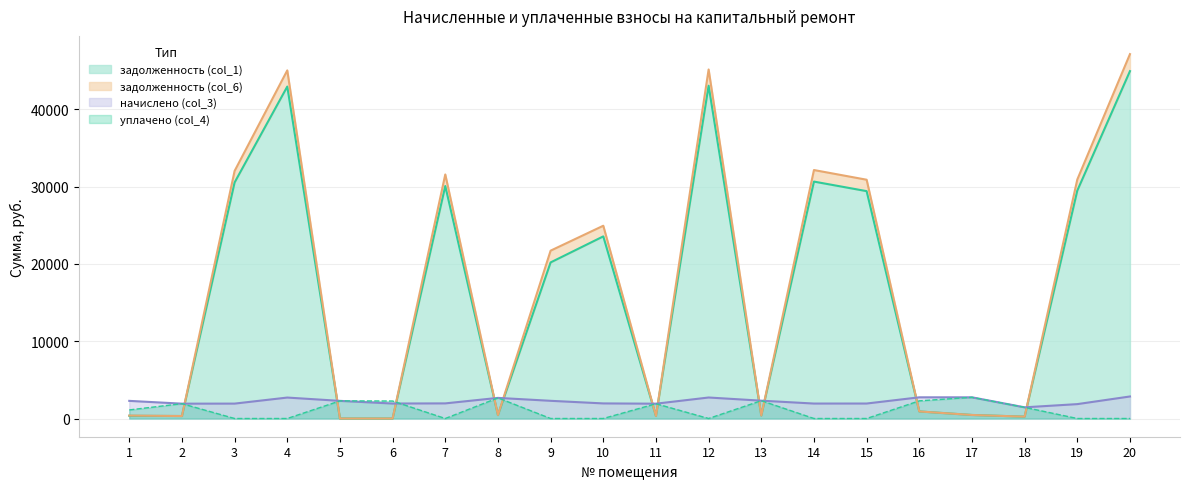

Which series has the largest total across all categories?

задолженность (col_6)